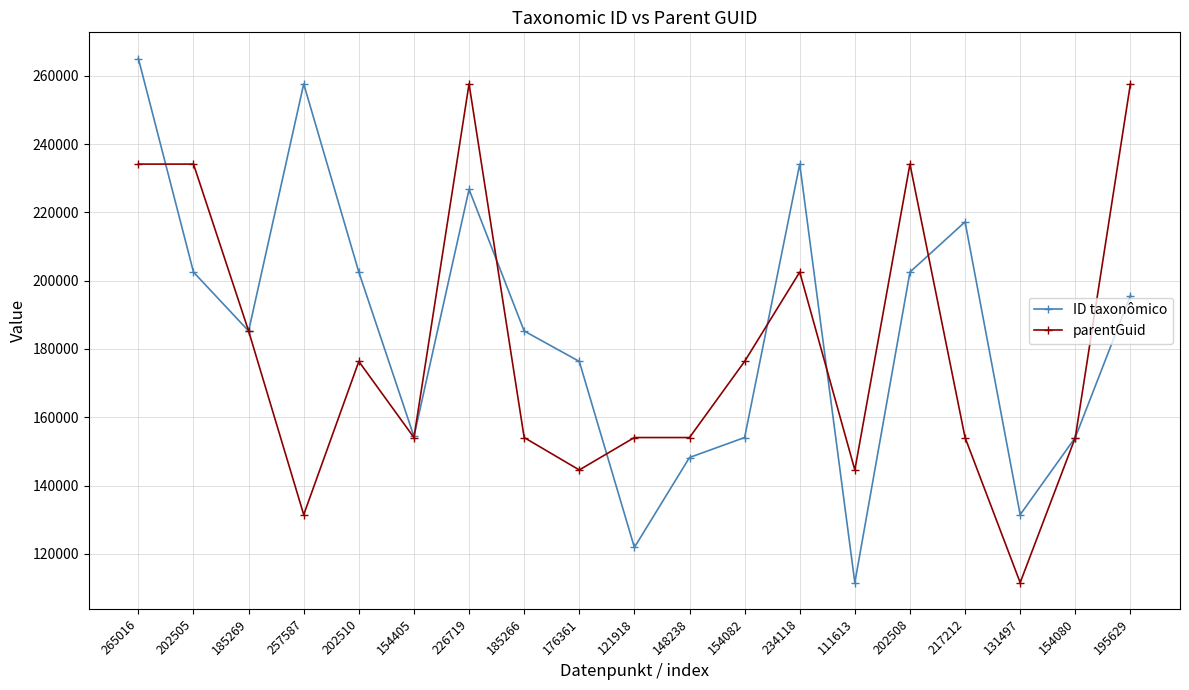

The value of parentGuid at 154405 is 47559. True or false?

False